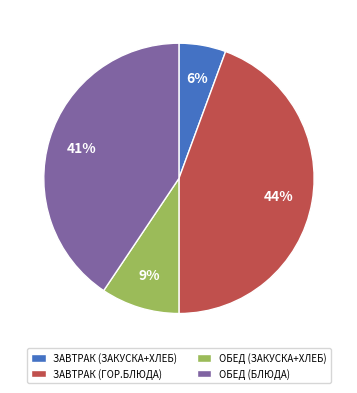

What is the smallest slice in the pie chart?

ЗАВТРАК (ЗАКУСКА+ХЛЕБ)